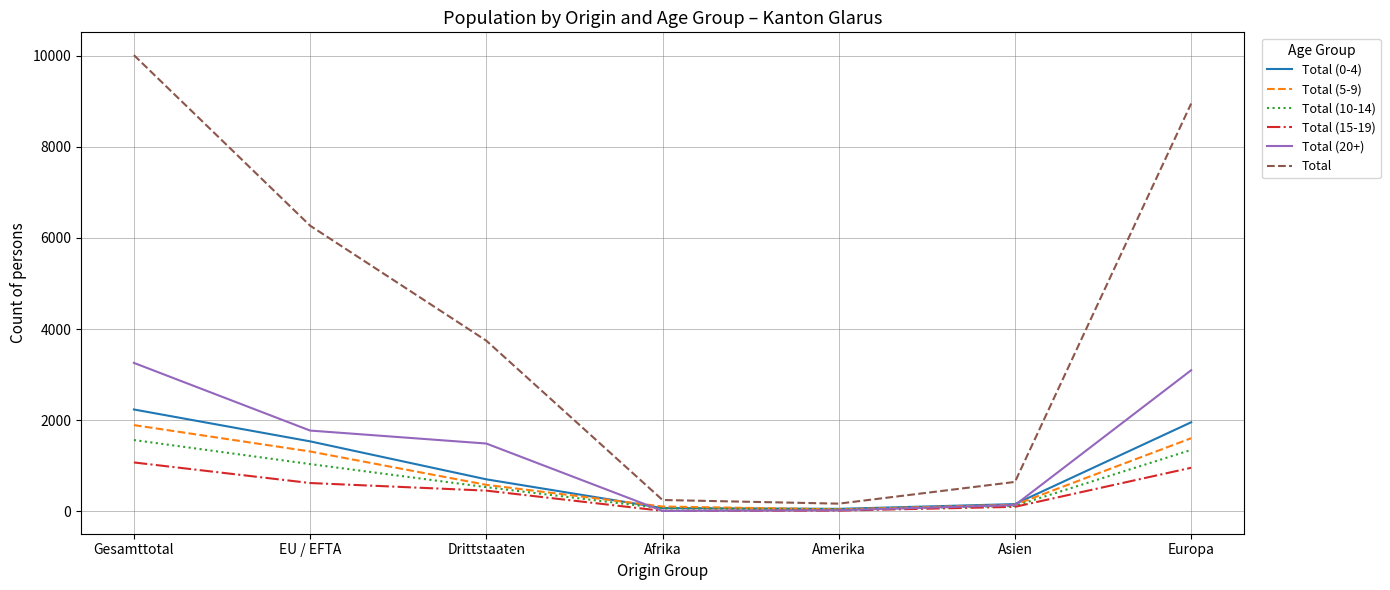

What is the difference between the highest and lowest values at EU / EFTA?

5652